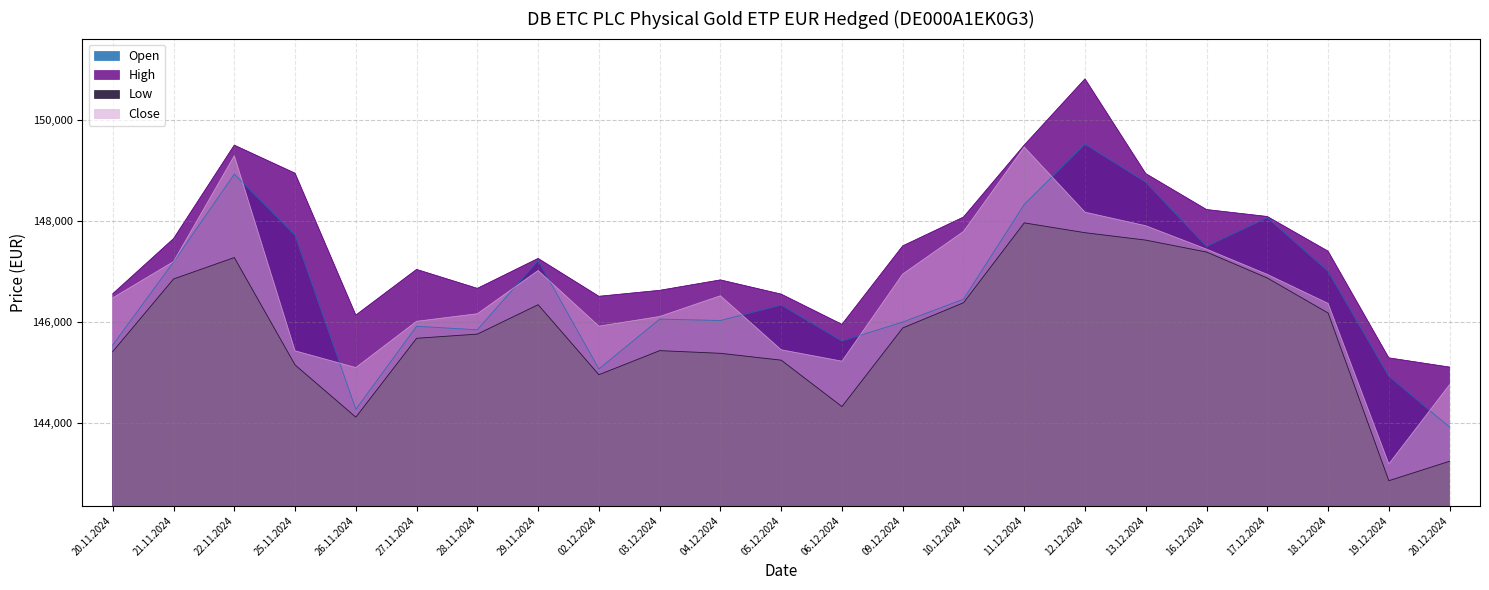

At how many categories does at least one series exceed 144401?

23